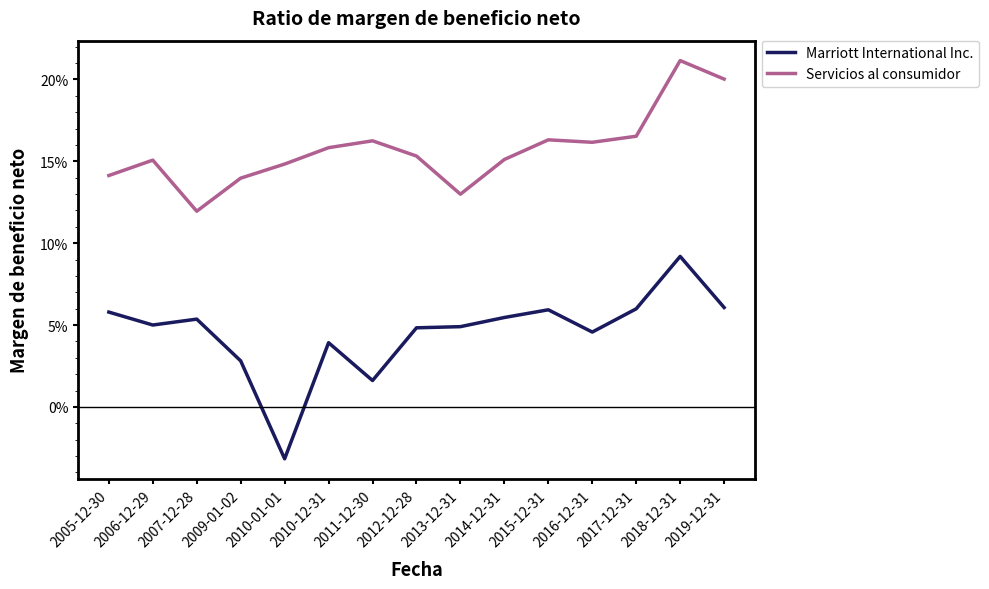

Which category has the lowest value in the Servicios al consumidor series?

2007-12-28